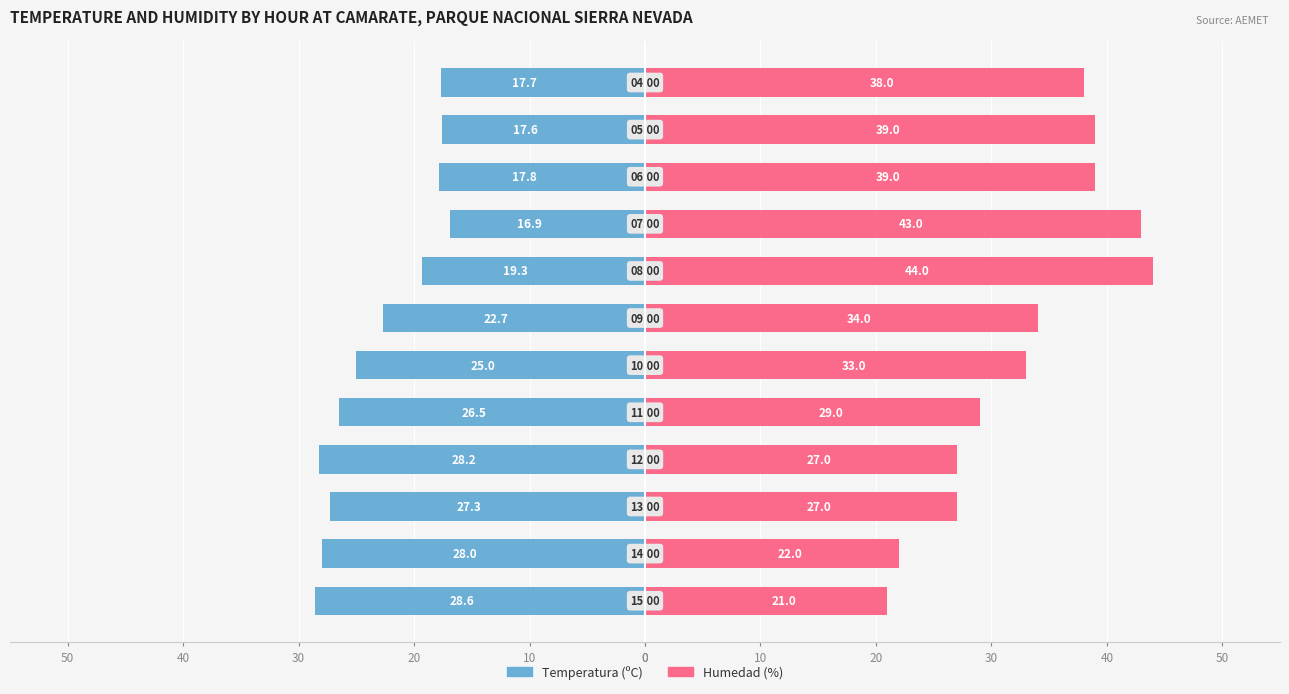

Rank the series by their average value, from lowest to highest.

Temperatura (ºC), Humedad (%)